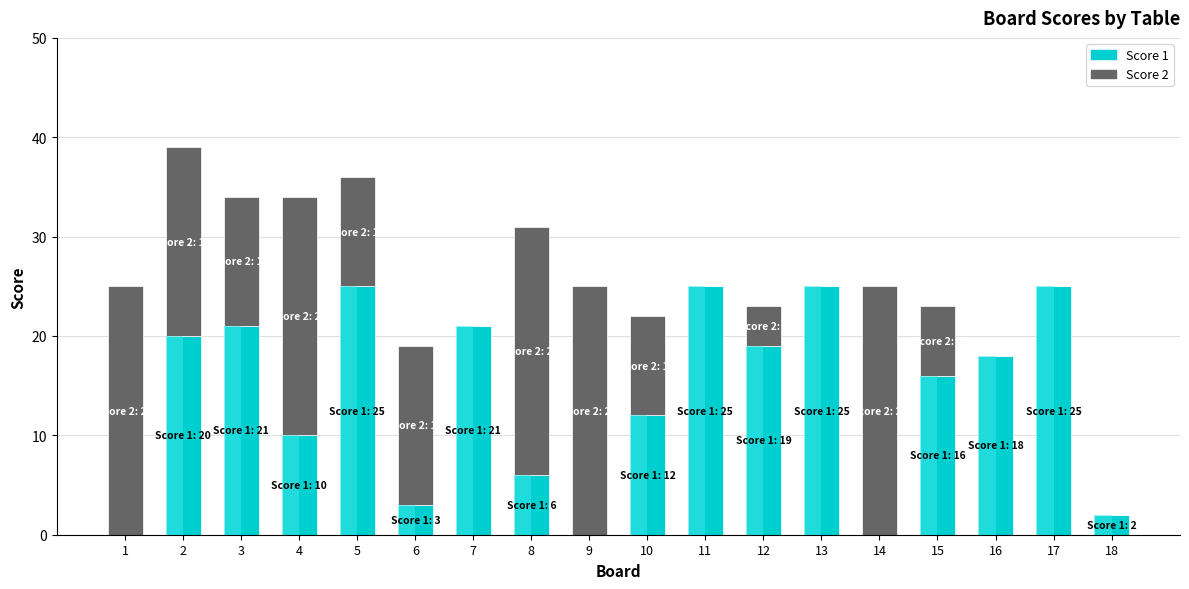

What is the maximum value shown in the chart?

25